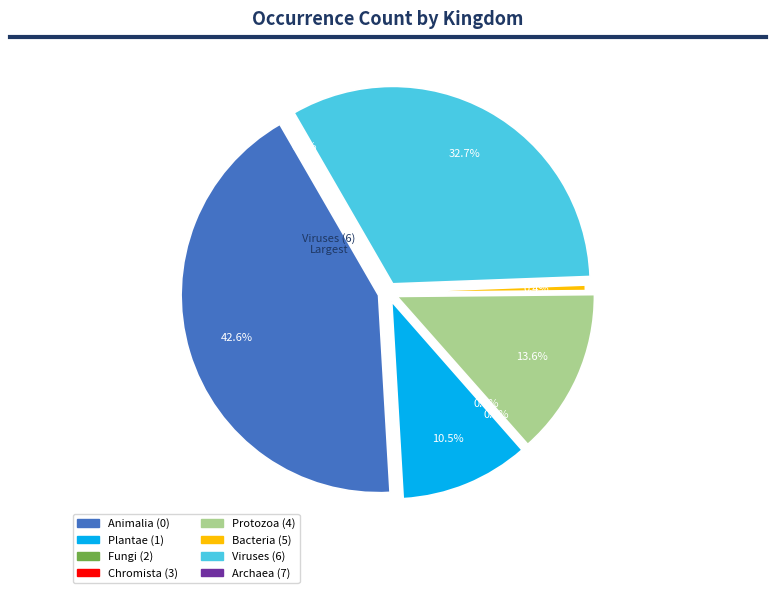

Is 2 the majority of the pie?

No